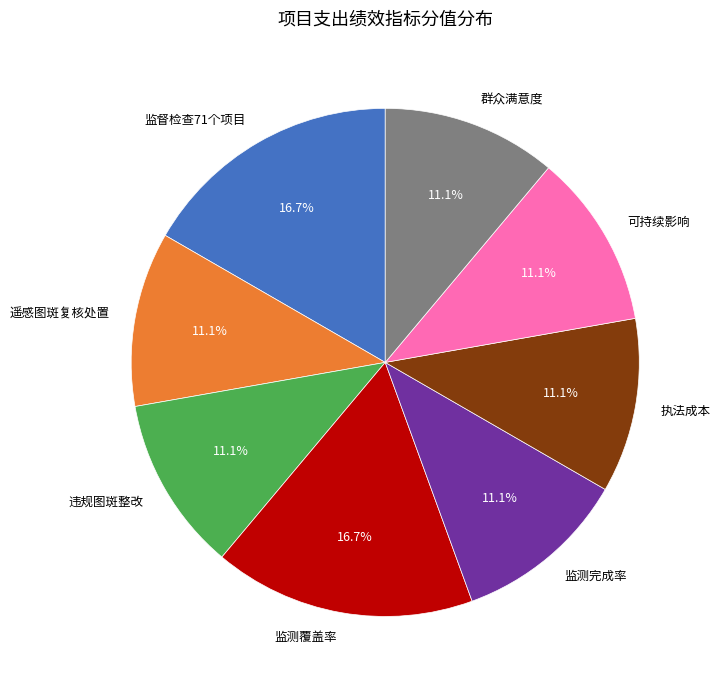

What percentage is the 群众满意度 slice, to the nearest percent?

11%